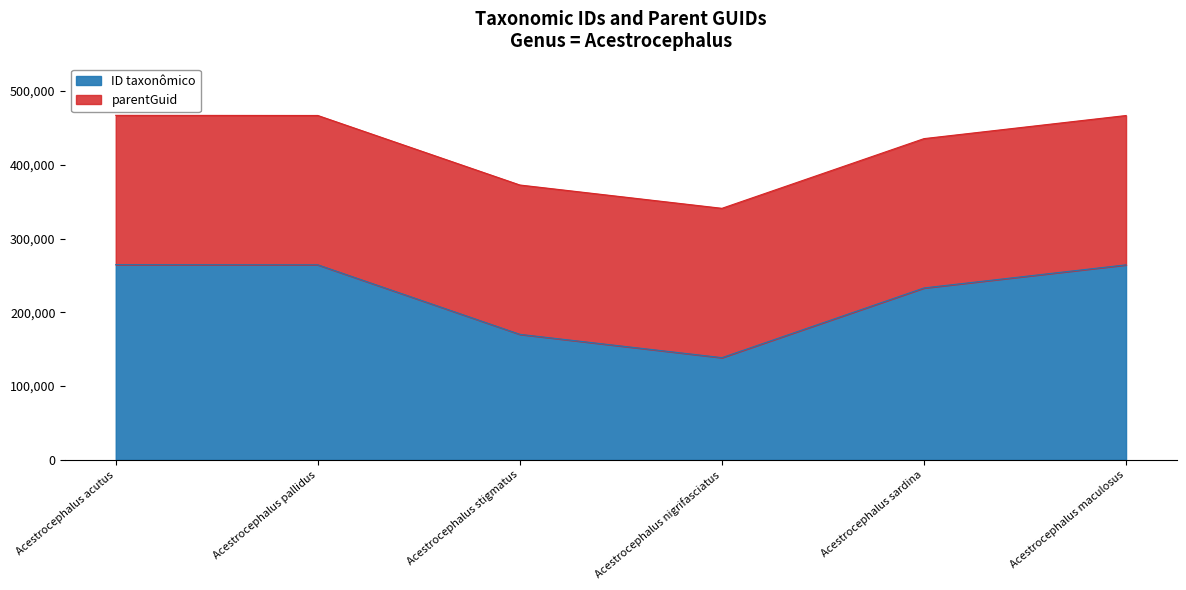

What is the value of the 3rd point from the left?

170141